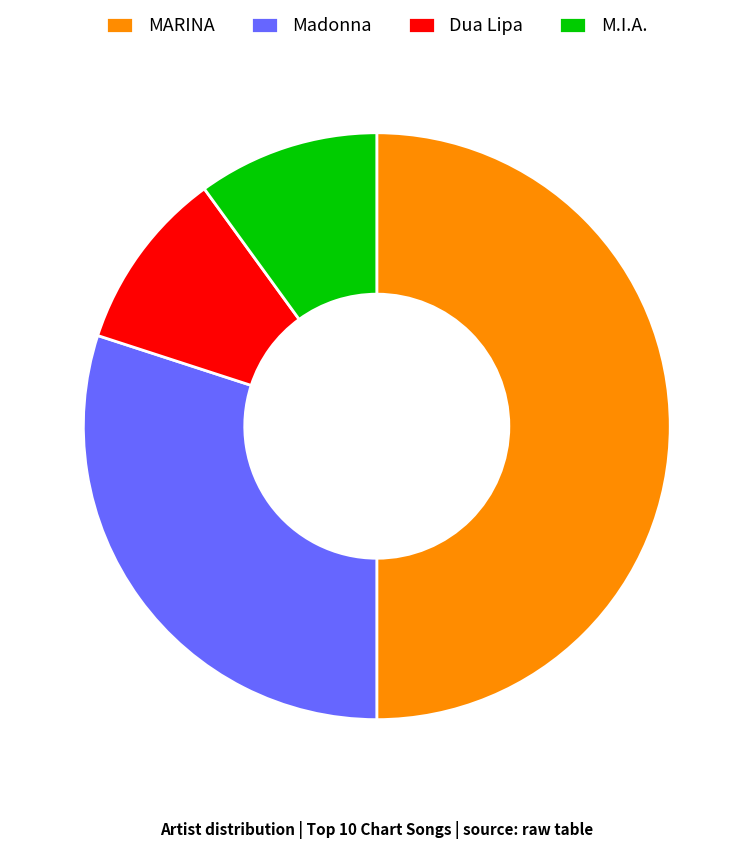

Is Dua Lipa the majority of the pie?

No